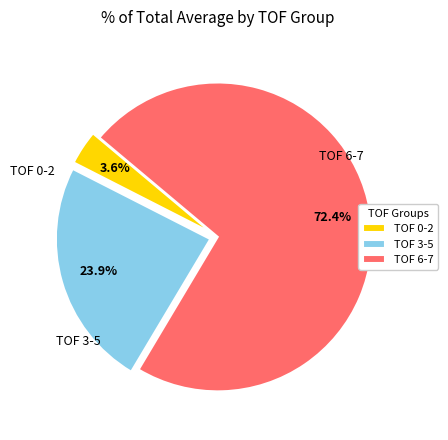

How much of the chart is everything except TOF 0-2?

96.4%